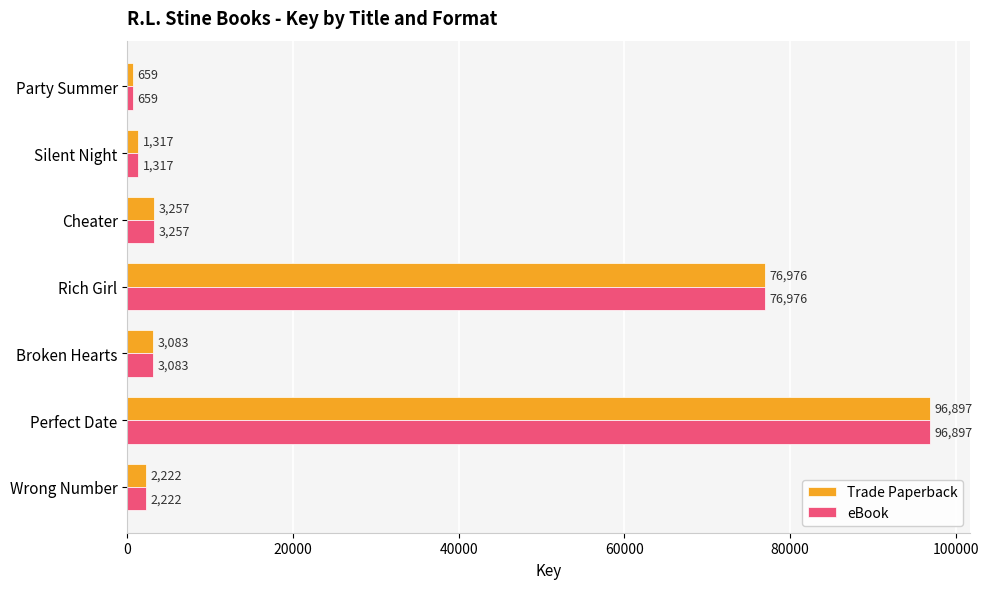

The Trade Paperback series shows 76976 at Rich Girl. True or false?

True